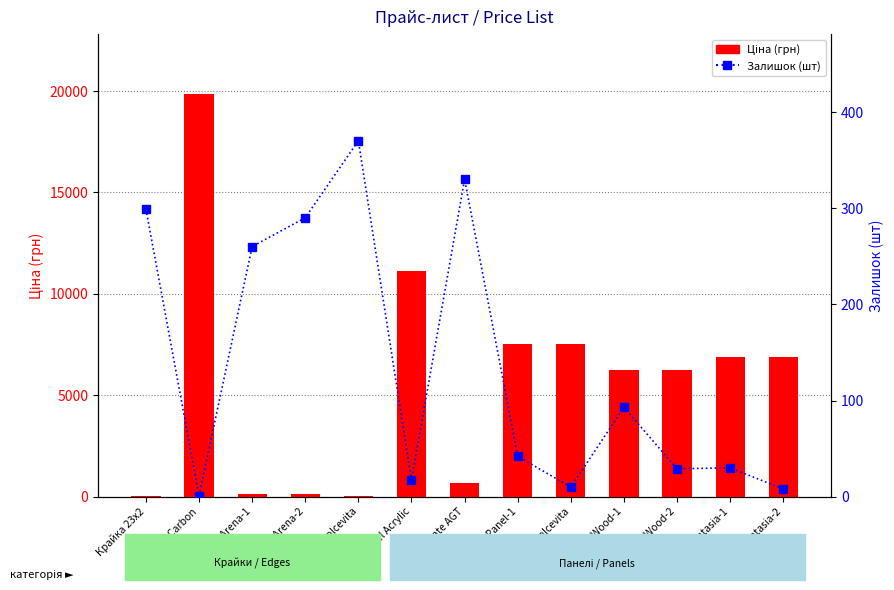

Between Edge Dolcevita and Panel Acrylic, which series saw the biggest shift?

Ціна (грн)